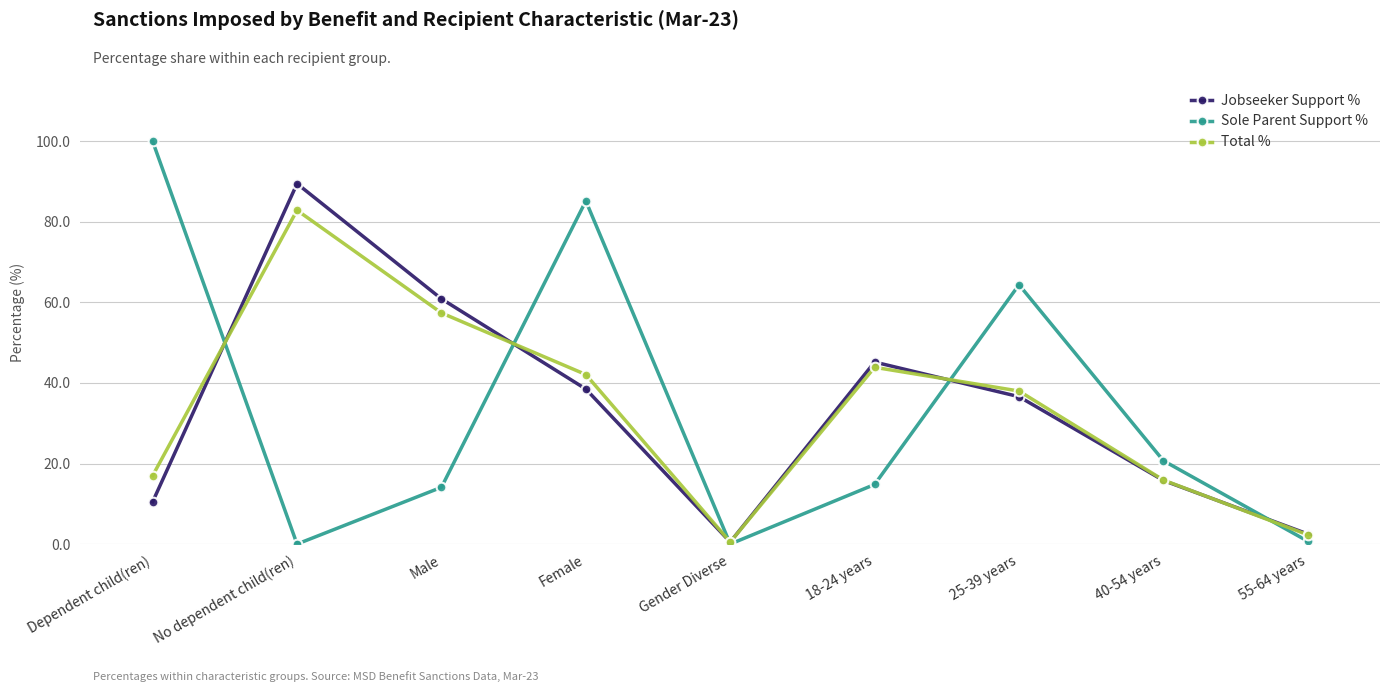

How many lines are shown in the chart?

3